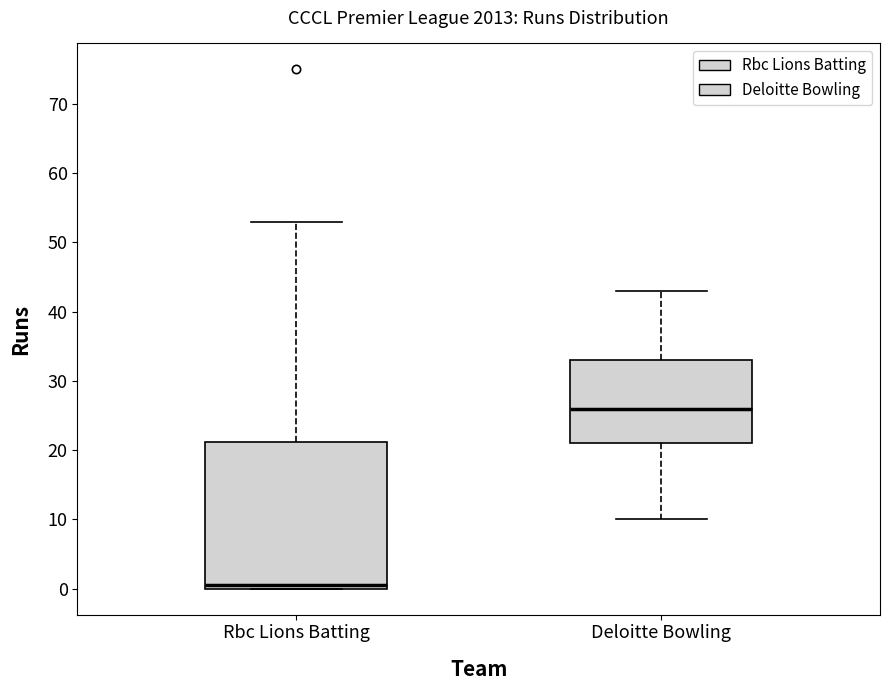

Reading left to right, read every box against the y-axis: the position of its median line, the range the box covers, and the ends of its whiskers. The values are not printed on the chart, so give them approximately, as read against the axis.

Rbc Lions Batting: median 1, box 0 to 21, whiskers 0 to 53
Deloitte Bowling: median 26, box 21 to 33, whiskers 10 to 43